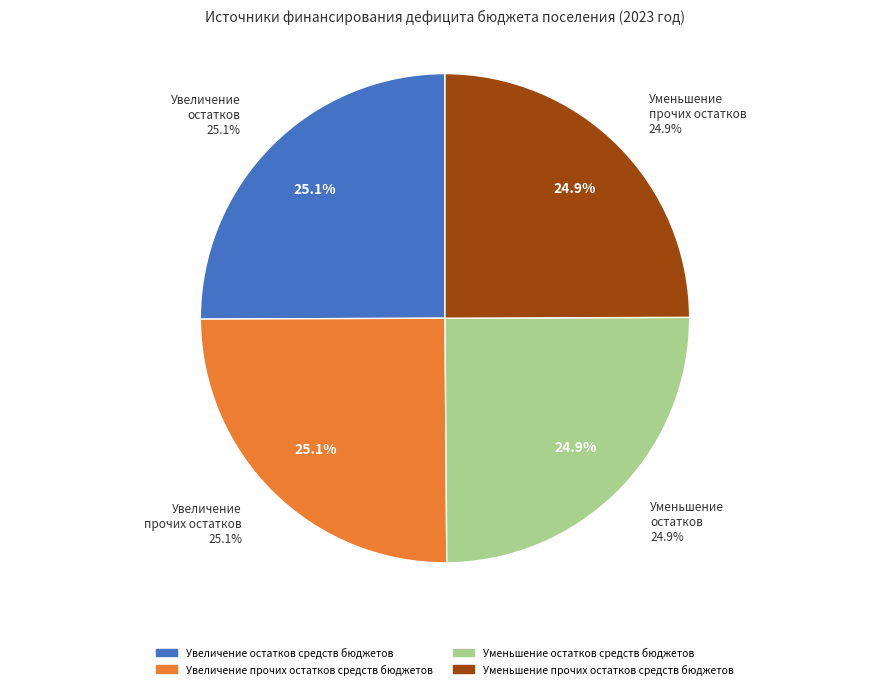

True or false: Увеличение прочих остатков средств бюджетов accounts for 25% of the total.

True